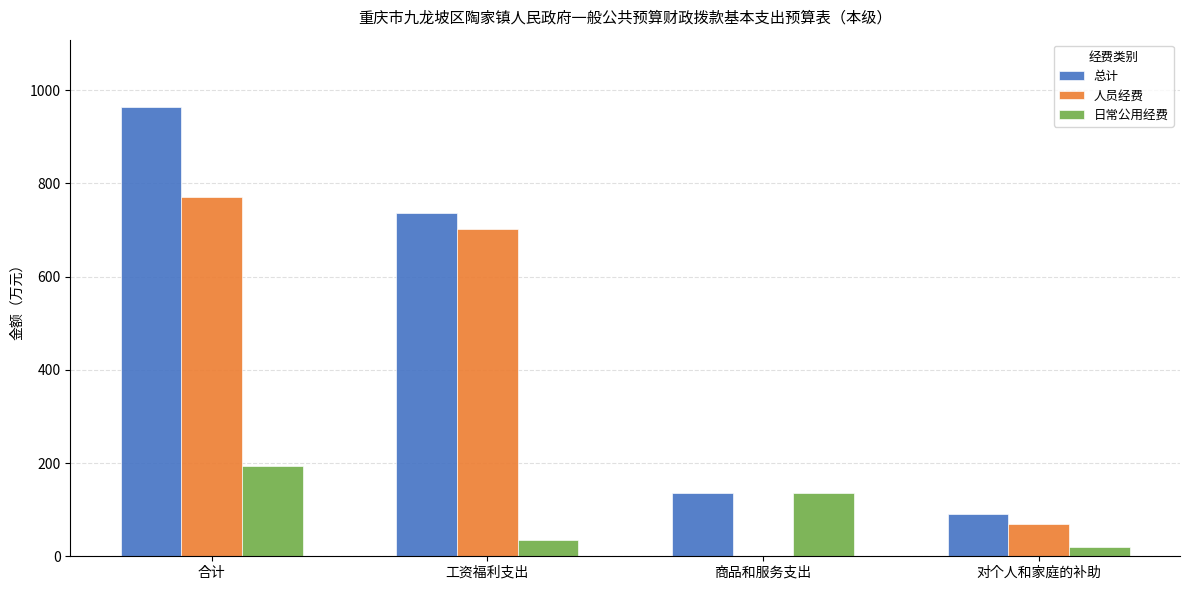

True or false: 日常公用经费 has a value of 35.8 at 工资福利支出.

True